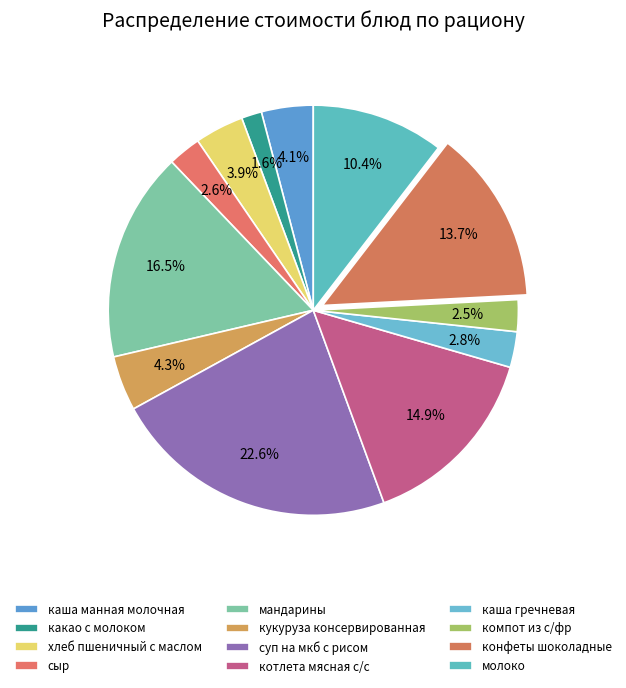

Which slice is the largest?

суп на мкб с рисом